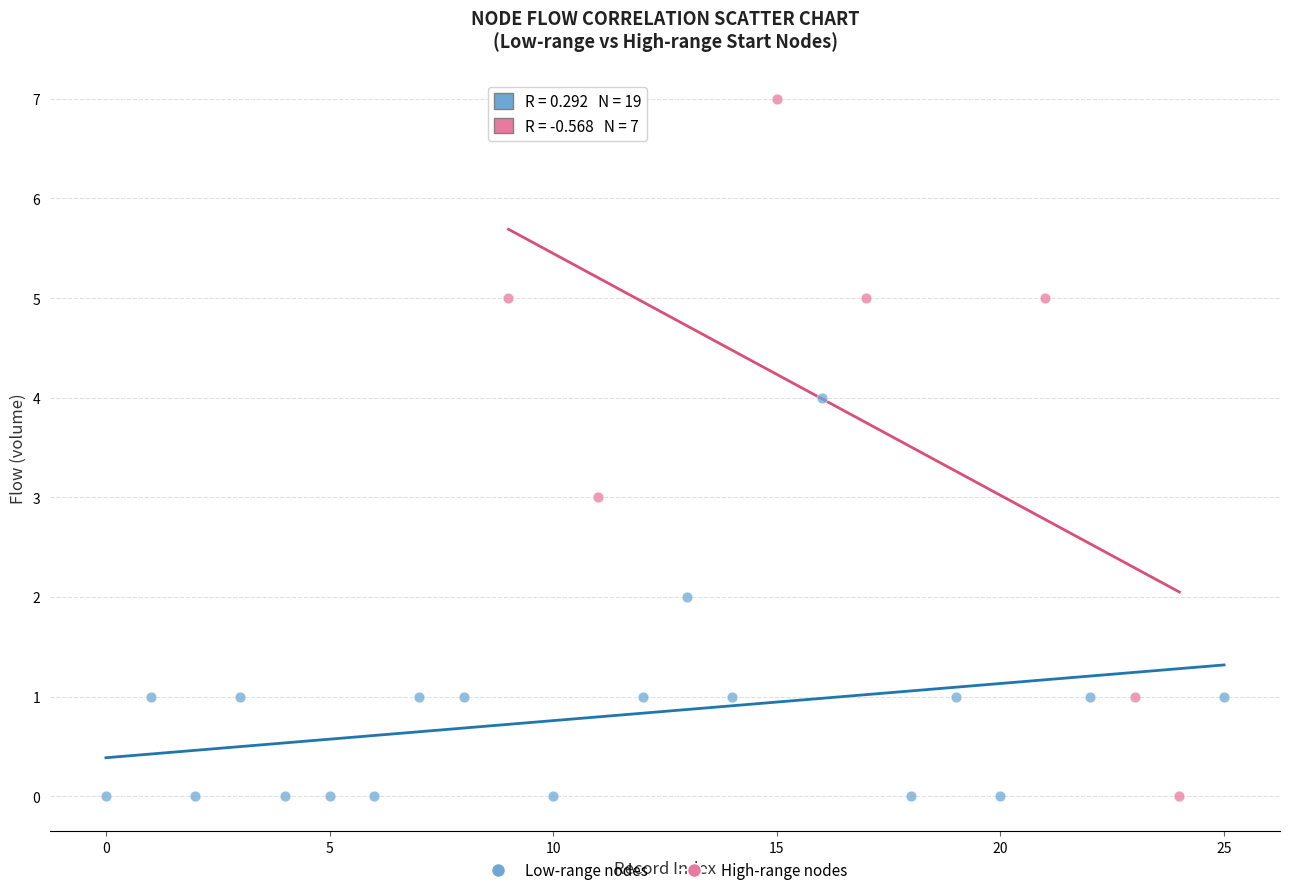

Which series reaches the maximum Y coordinate?

High-range nodes